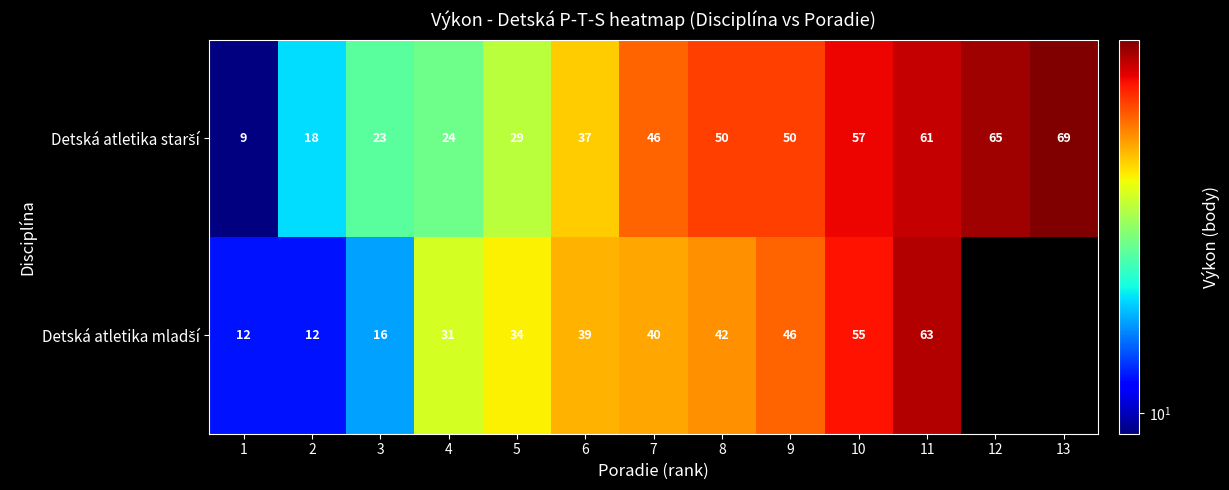

What is the total value across all series at 10?

112